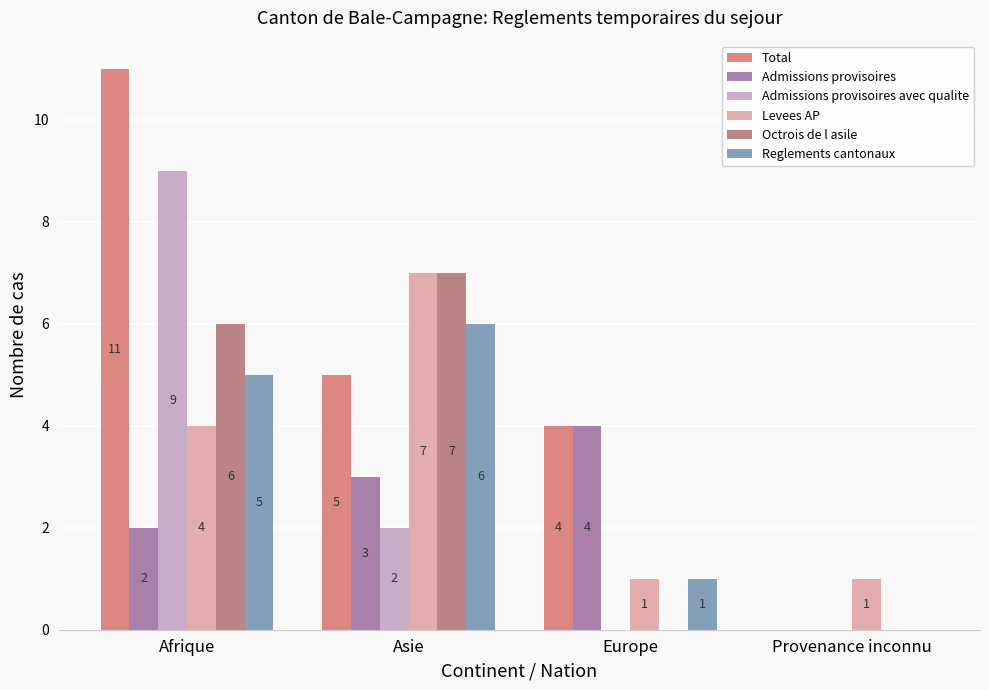

How many values in Reglements cantonaux are above zero?

3